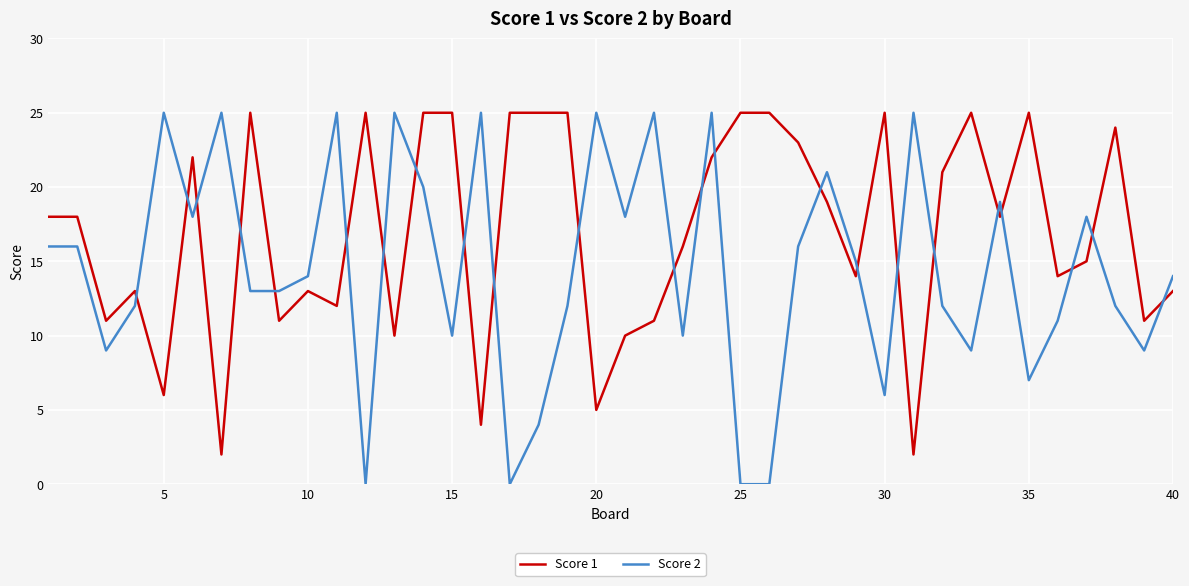

What are all the series names shown in the legend?

Score 1, Score 2